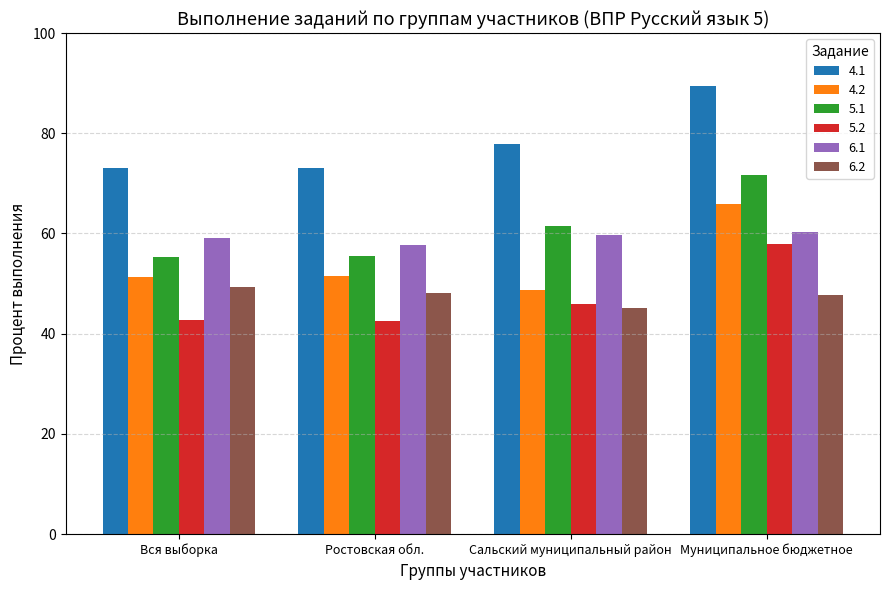

The 4.1 series shows 73.1 at Вся выборка. True or false?

True